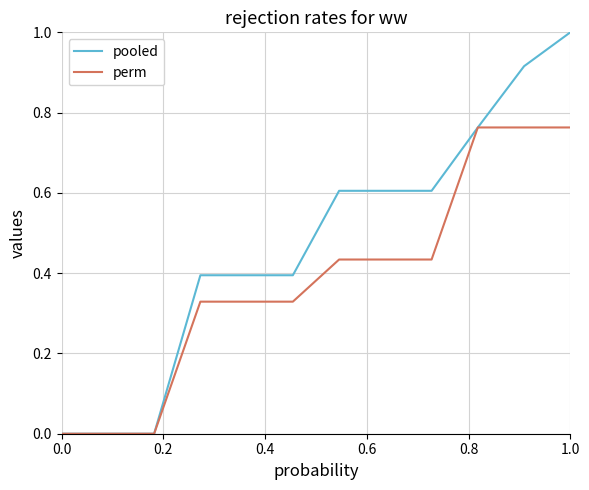

Which series has the largest total across all categories?

pooled